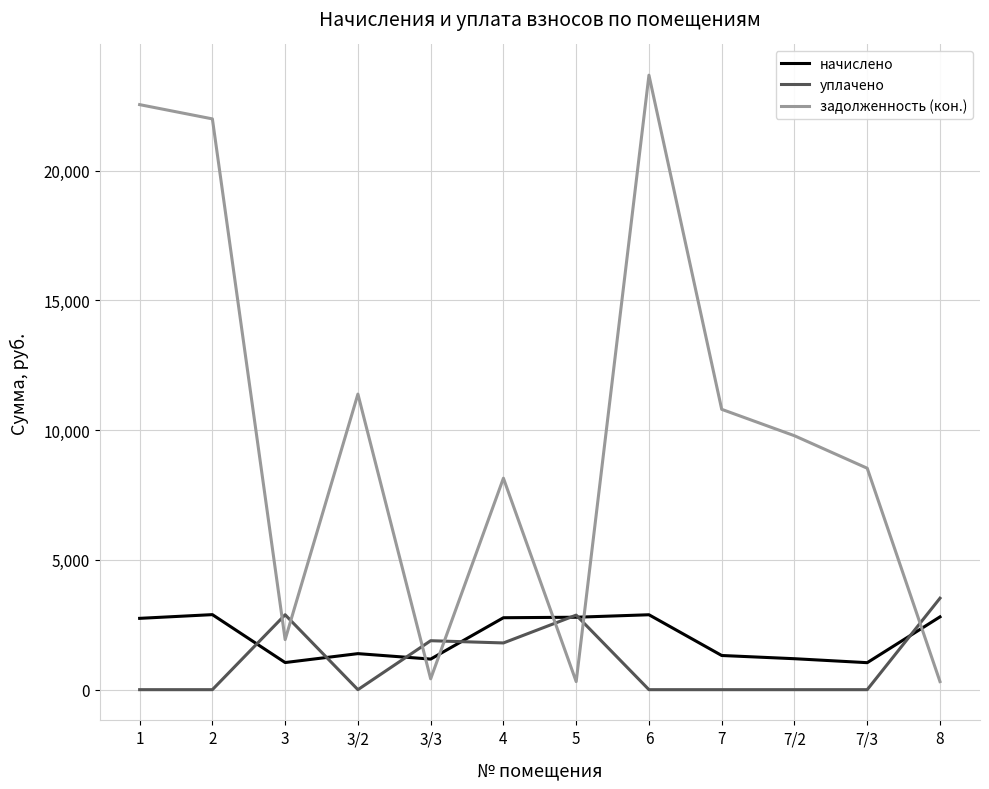

How many times do задолженность (кон.) and начислено cross each other?

5